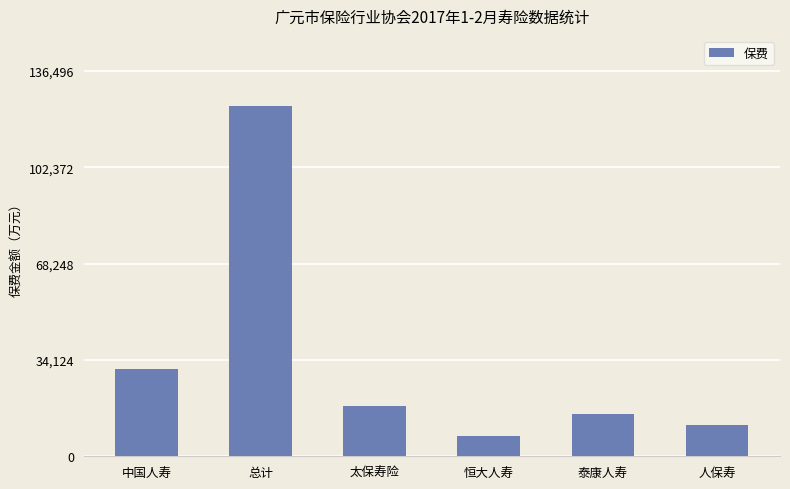

Read the value at 人保寿.

10908.0